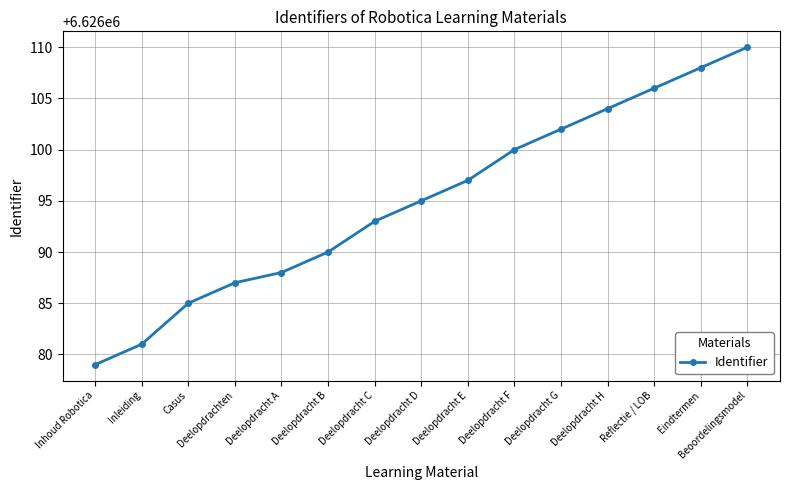

Reading right to left, transcribe all the data shown in this chart.

6626110	6626108	6626106	6626104	6626102	6626100	6626097	6626095	6626093	6626090	6626088	6626087	6626085	6626081	6626079